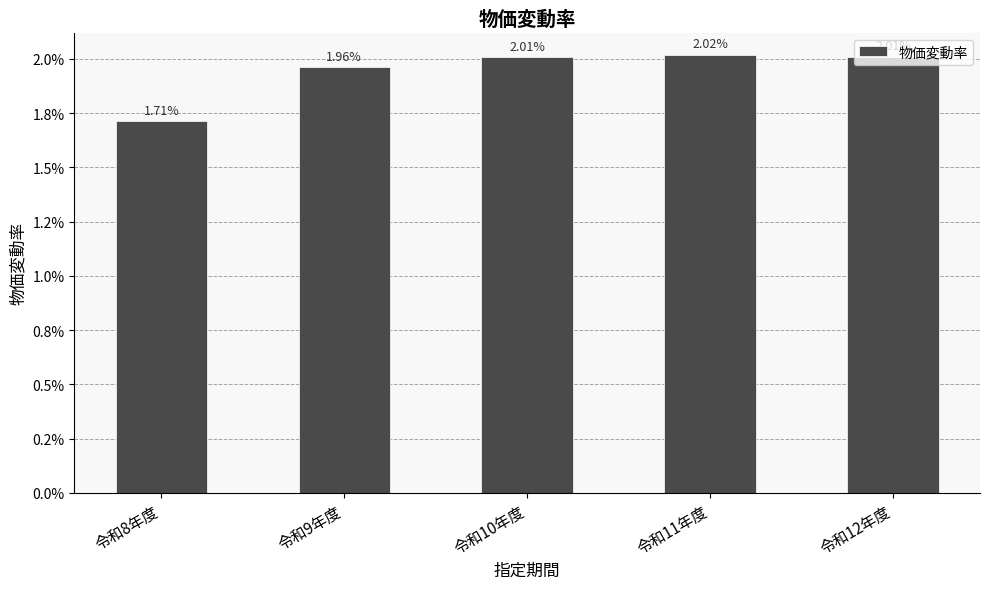

What is the label of the 3rd bar from the right?

令和10年度